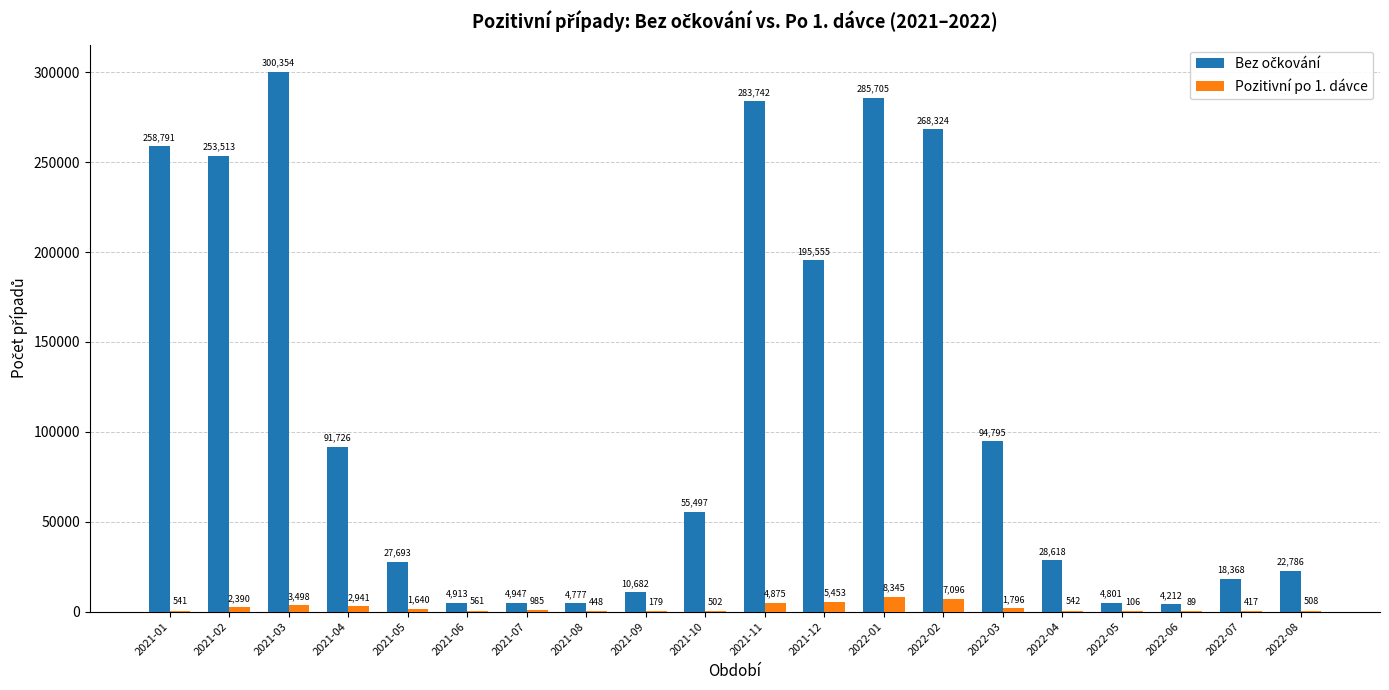

The value of Pozitivní po 1. dávce at 2022-03 is 1796. True or false?

True